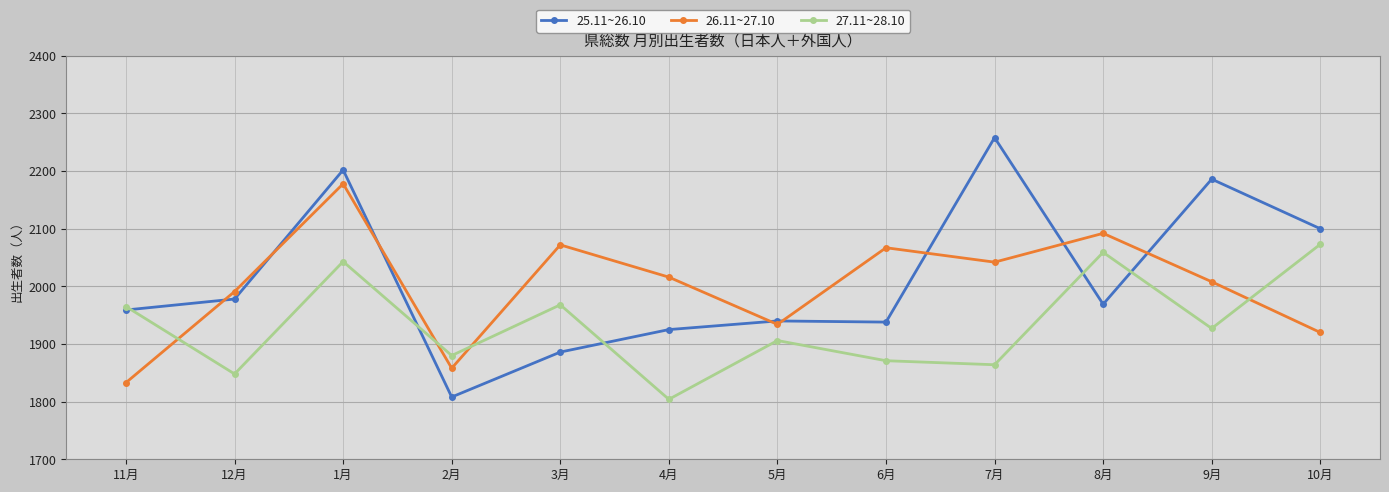

Which series has the largest range (max minus min)?

25.11~26.10